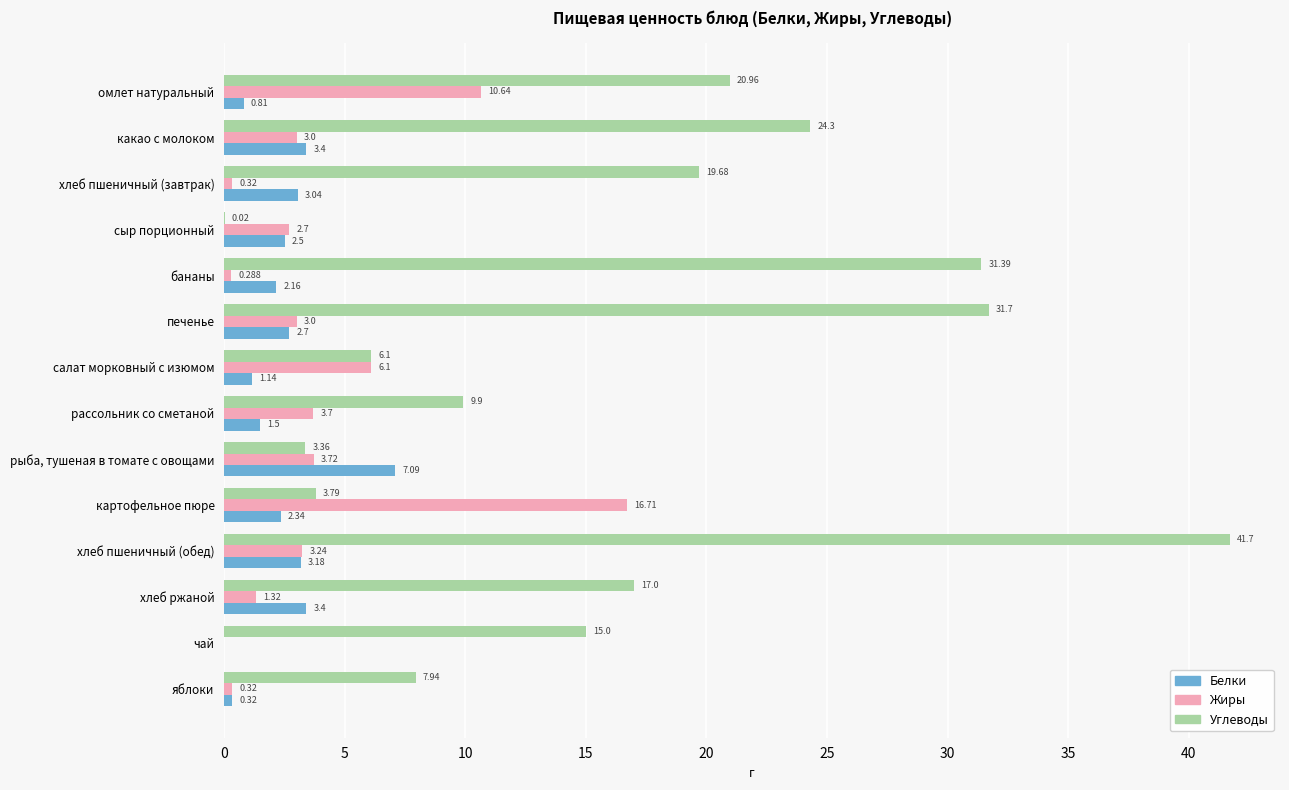

What is the average value of the Белки series?

2.4